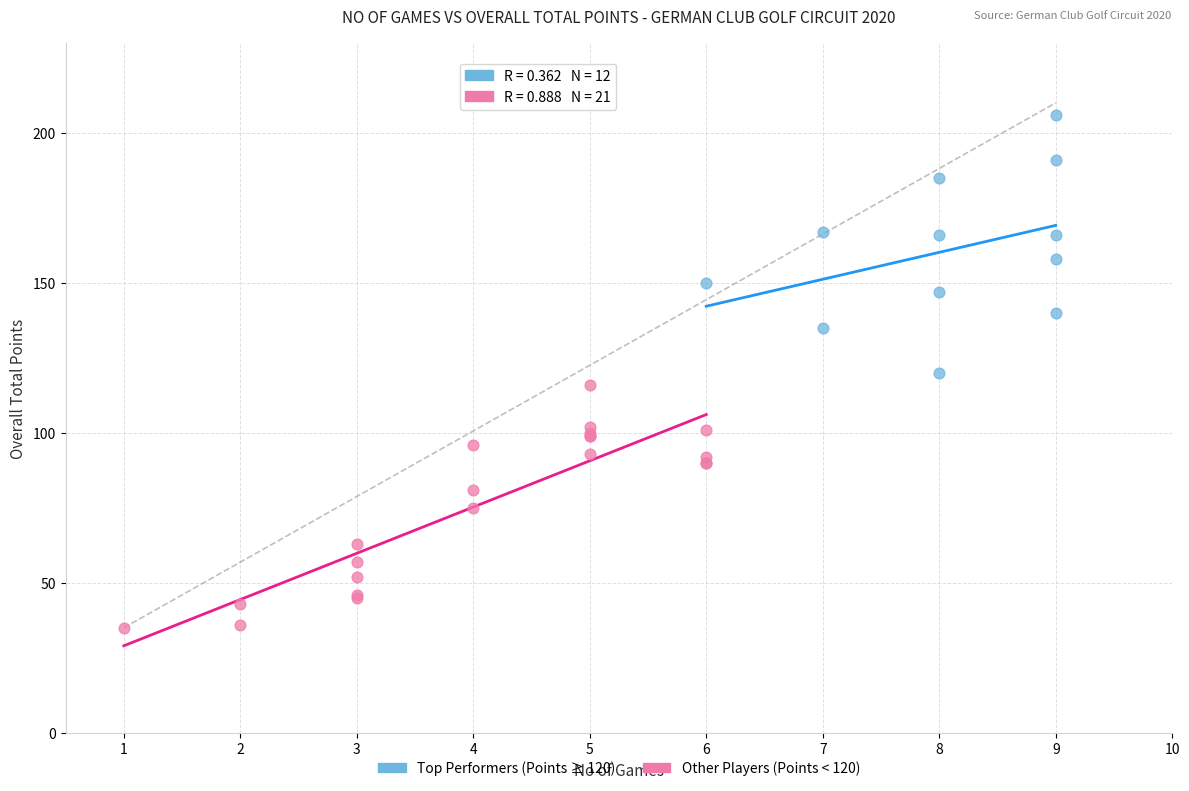

Which series has the largest Y range (max minus min)?

Top Performers (Points ≥ 120)